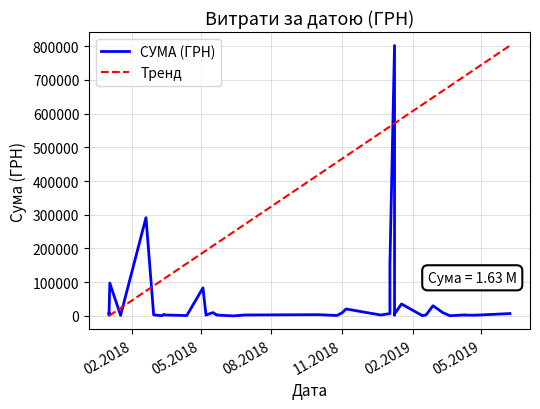

Is it true that the value at 17.01.2018 is 2512.8?

False